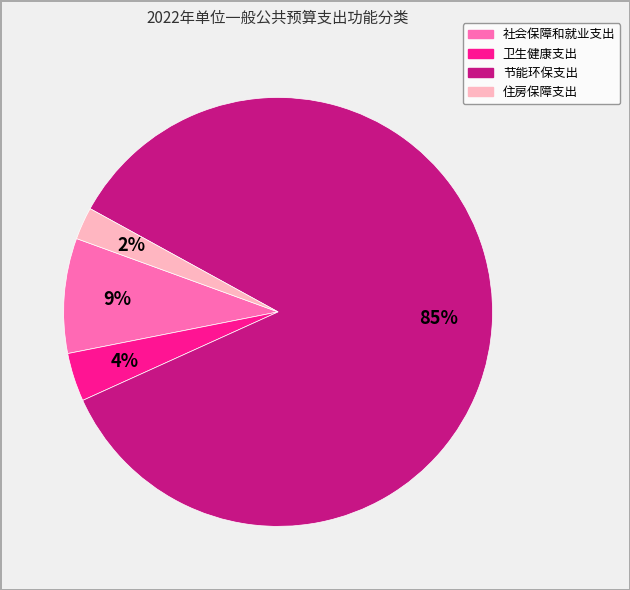

Rank the categories by value from lowest to highest.

住房保障支出, 卫生健康支出, 社会保障和就业支出, 节能环保支出